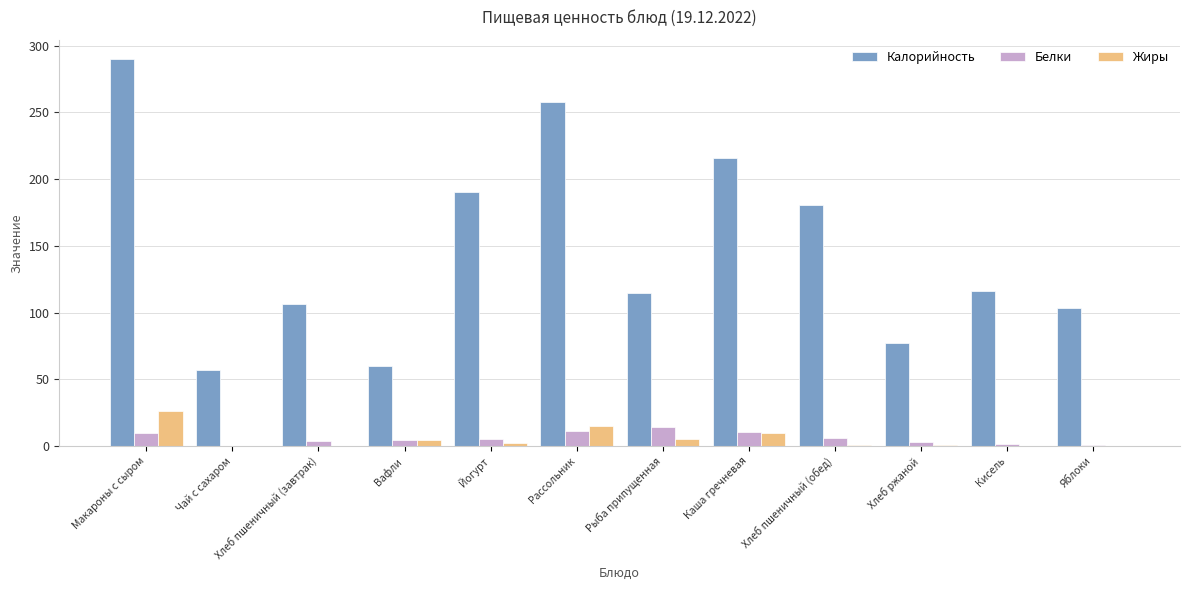

Which category has the highest value in the Белки series?

Рыба припущенная